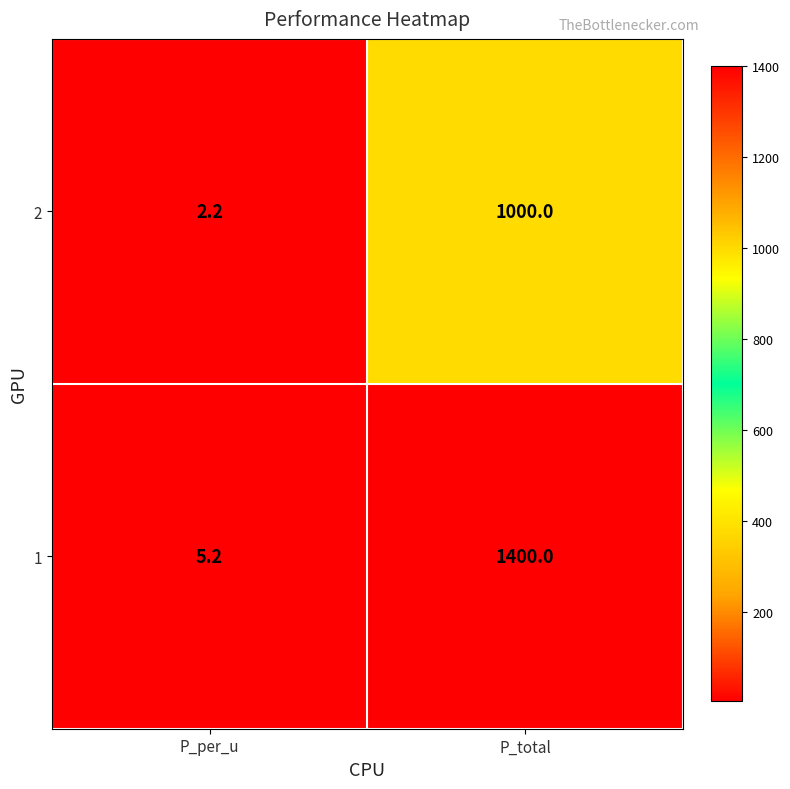

What is the sum of all 1 values?

1405.2